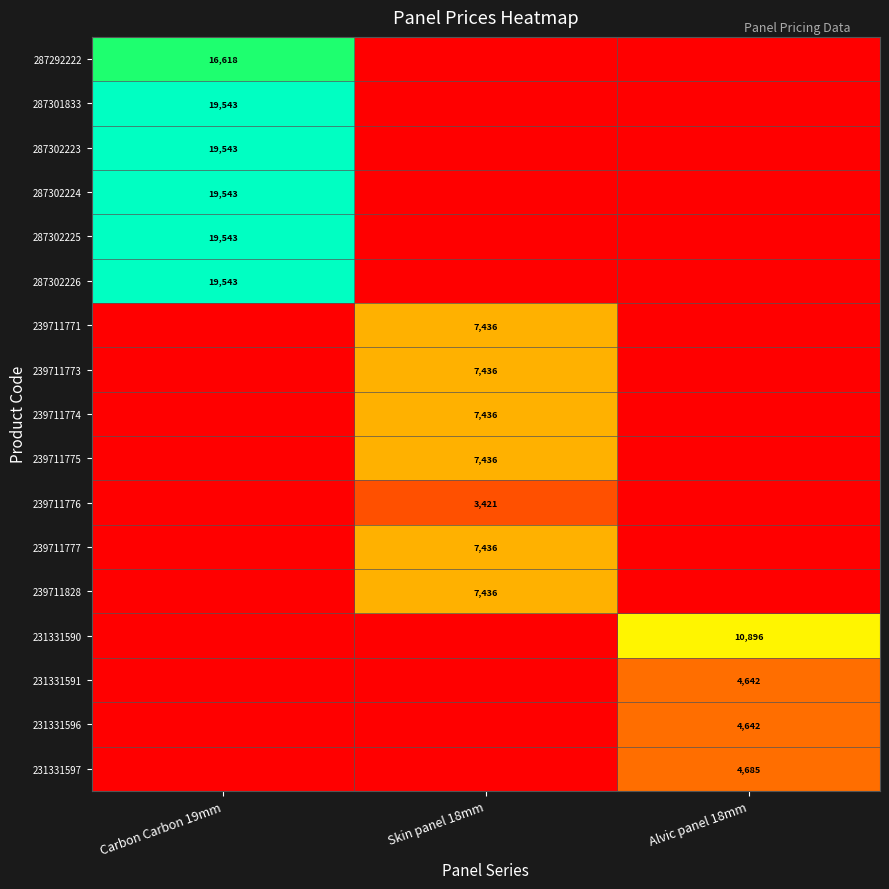

True or false: 239711771 has a value of 7436 at Skin panel 18mm.

True